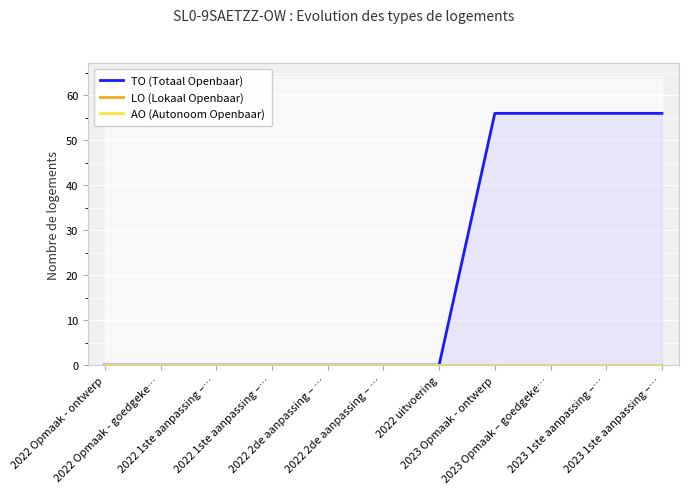

Which series has the largest range (max minus min)?

TO (Totaal Openbaar)